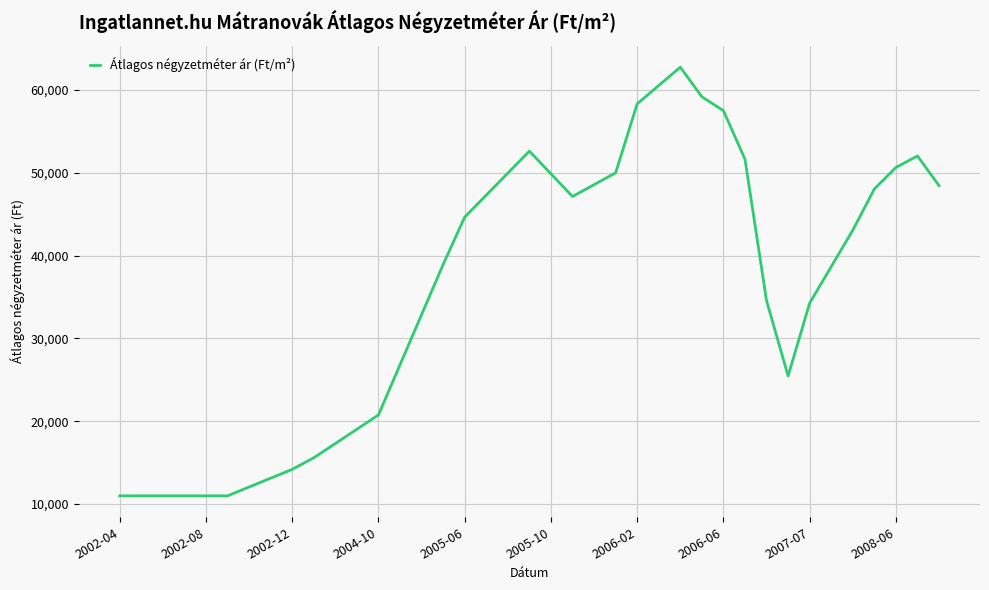

What is the greatest value displayed?

62755